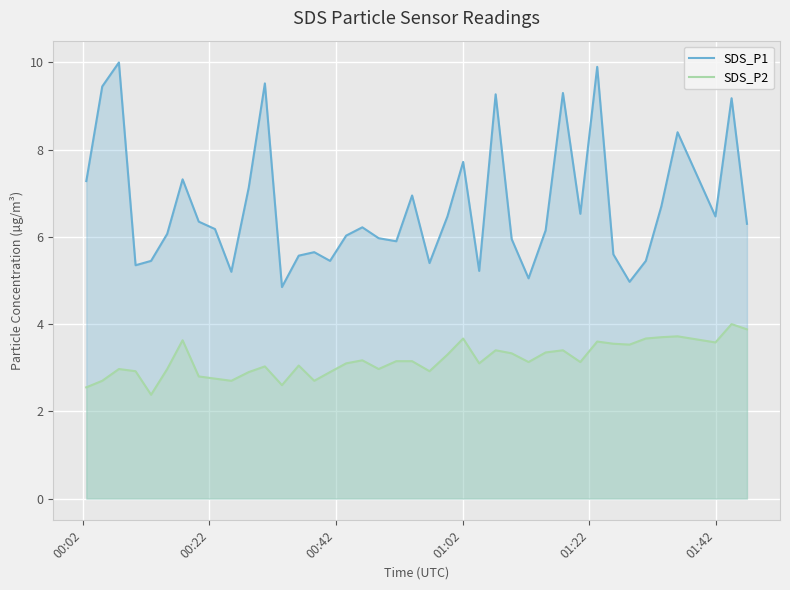

What is the maximum value for SDS_P1?

10.0